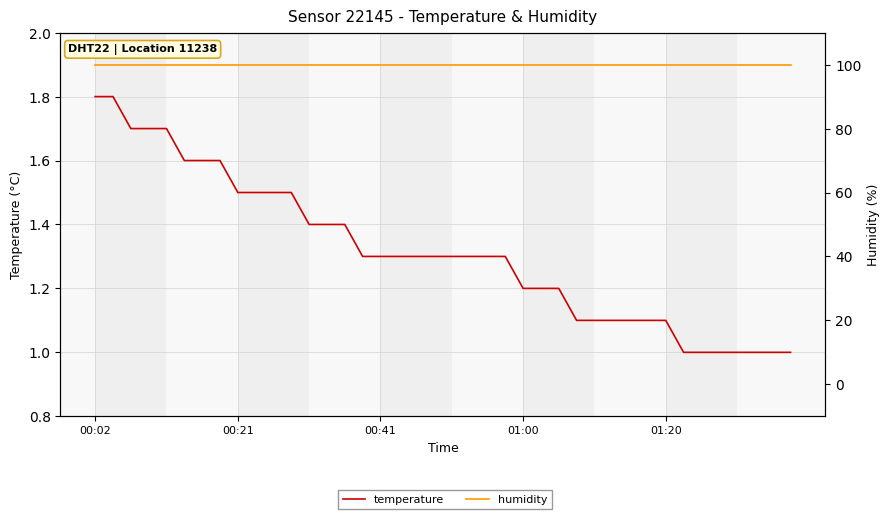

What is the average value of the humidity series?

99.9